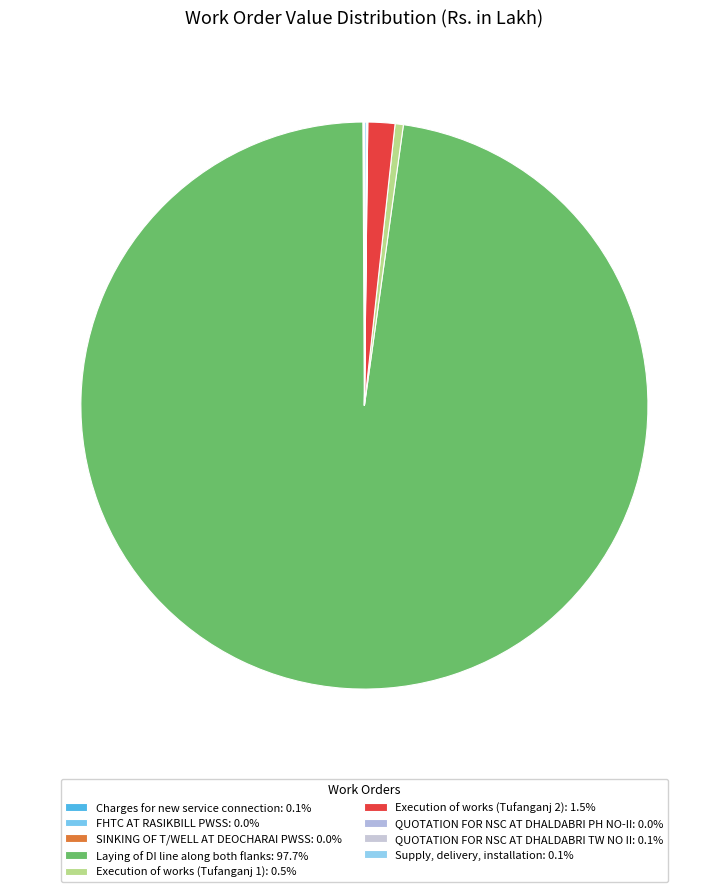

Which has a higher value, Charges for new service connection or Execution of works (Tufanganj 2)?

Execution of works (Tufanganj 2)